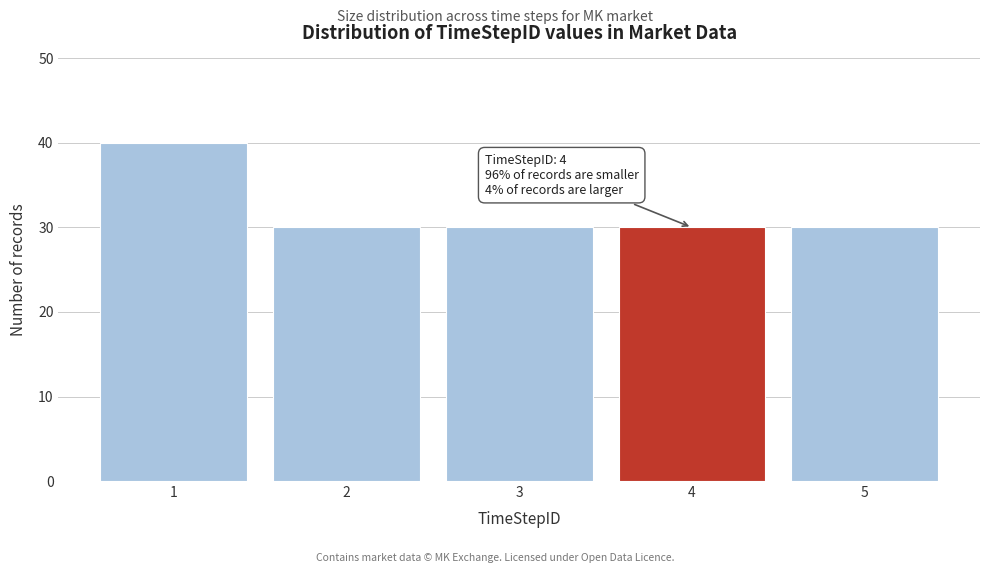

Reading left to right, transcribe all the data shown in this chart.

1=40	2=30	3=30	4=30	5=30